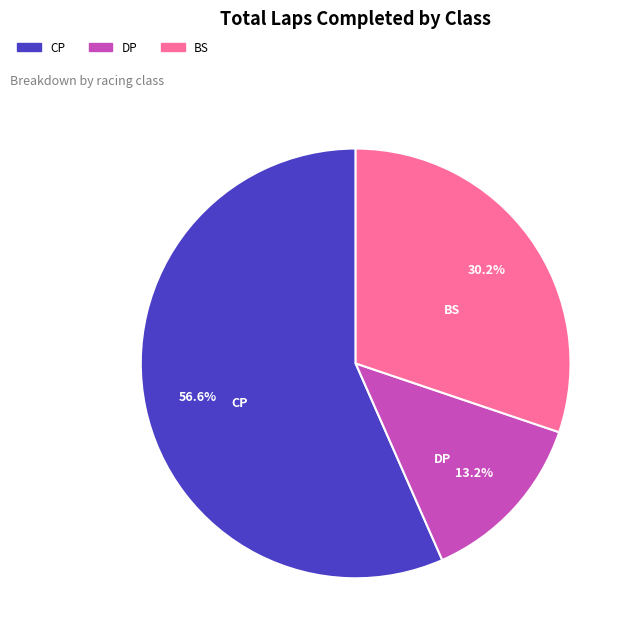

Is there a majority slice in this chart?

Yes